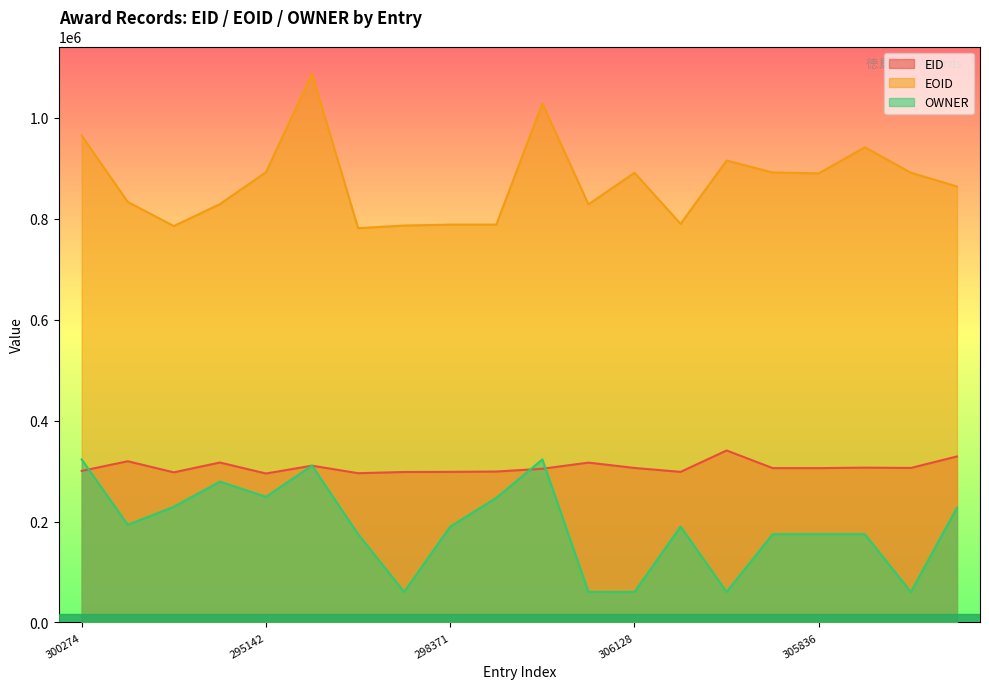

Where is the first local maximum for EOID?

310682